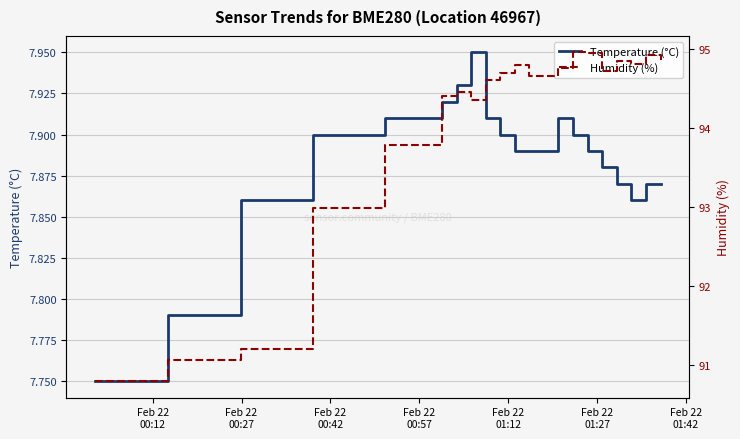

True or false: Temperature (°C) has more than 1 points higher than both neighbors.

True